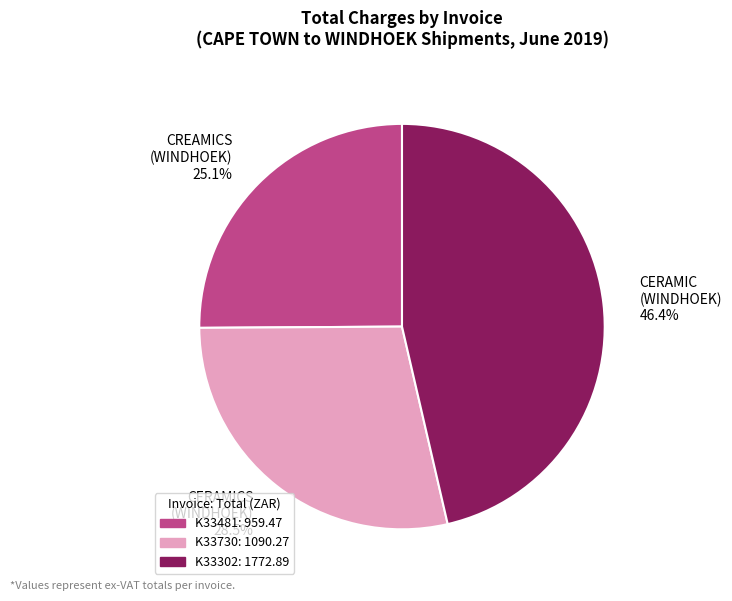

To the nearest percent, what is the average slice percentage?

33%